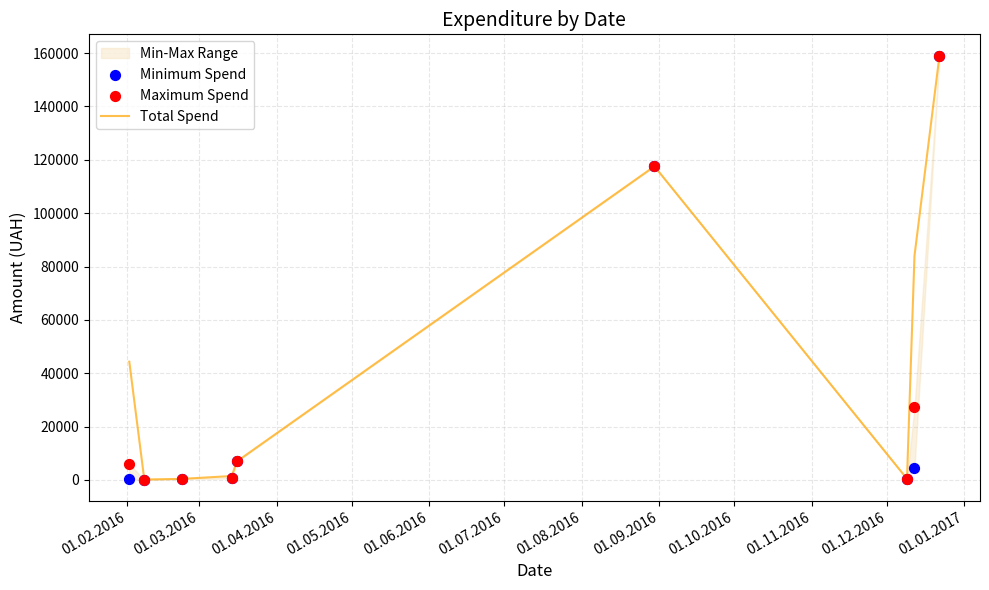

Which series has the largest total across all categories?

Total Spend